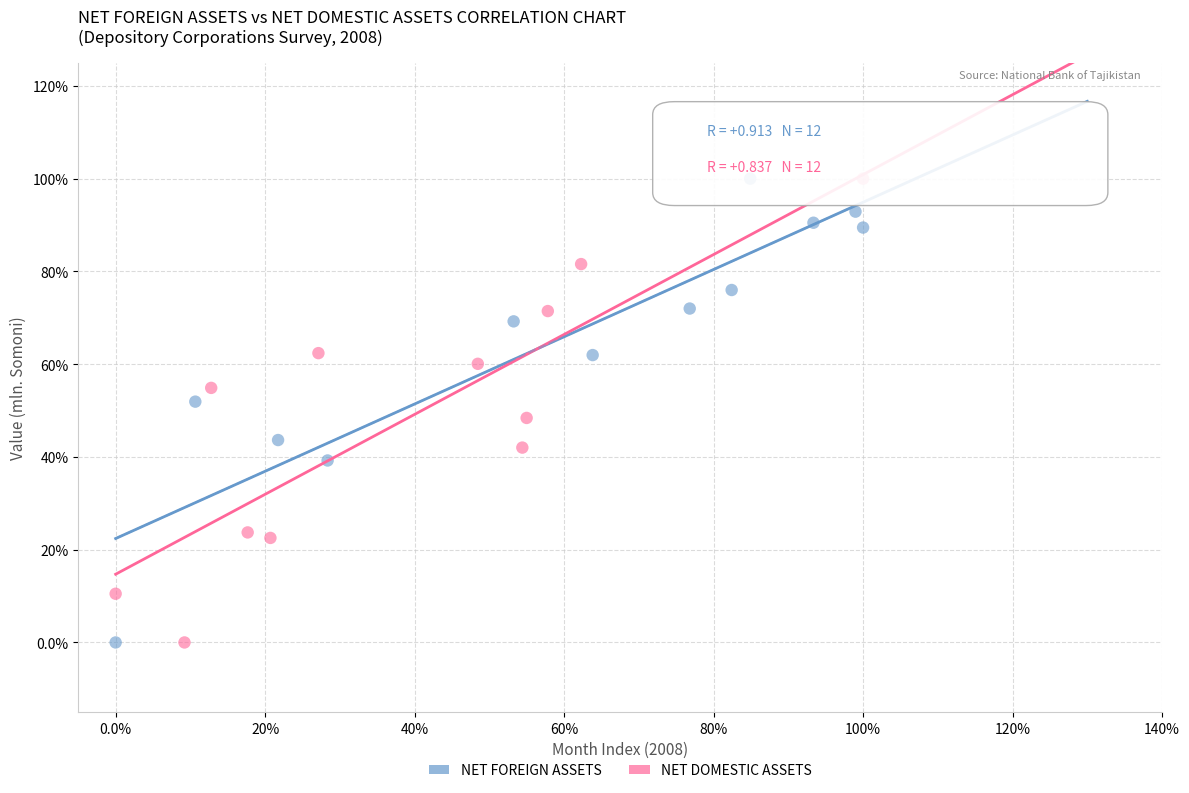

What are all the series names shown in the legend?

NET FOREIGN ASSETS, NET DOMESTIC ASSETS